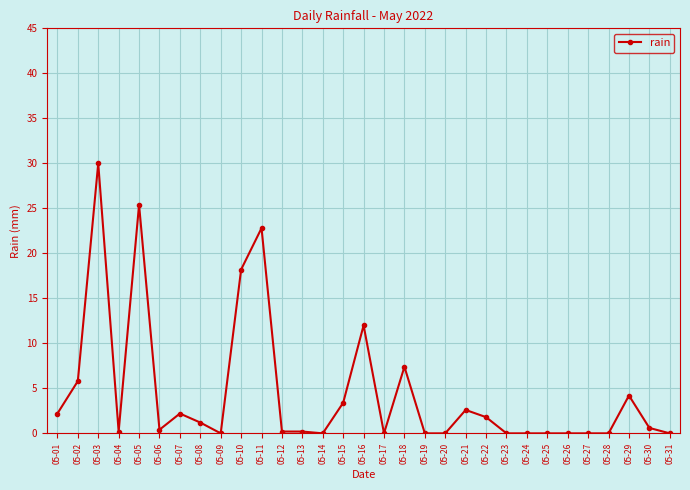

What is the sum of all values?

140.8